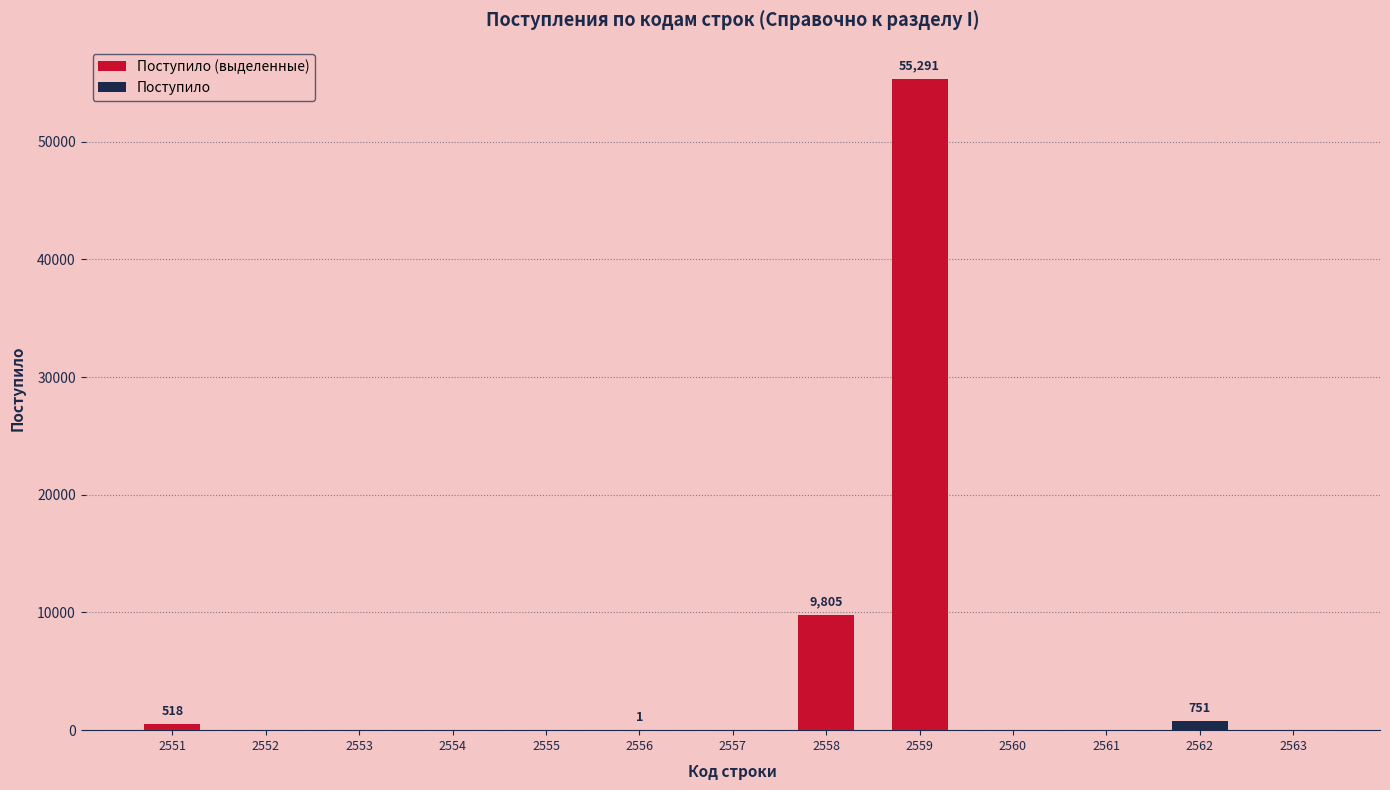

How many values in Поступило are above zero?

5